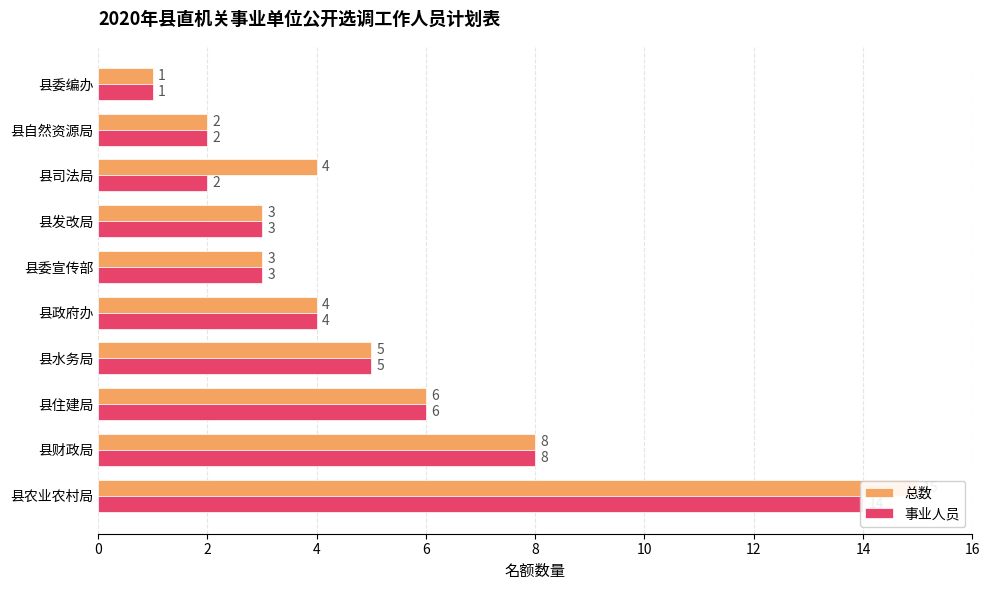

What is the value of the 总数 bar at the 8th from the left?

4